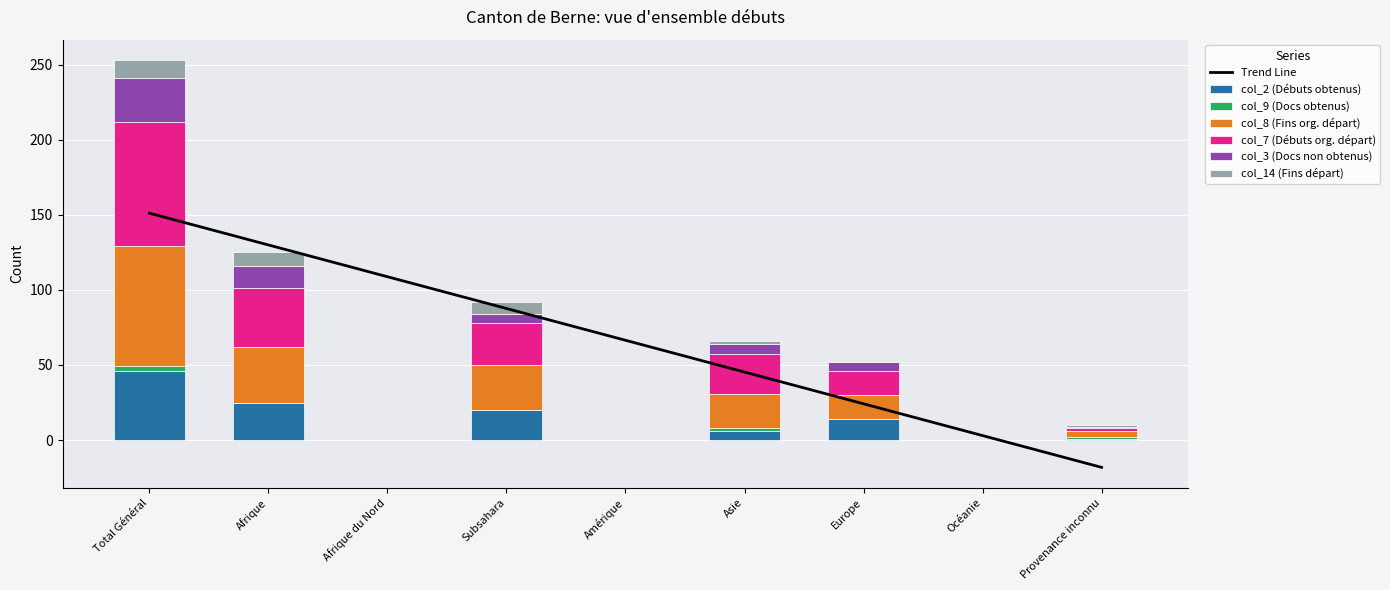

Reading left to right, list all the values displayed in this chart.

col_2: 46	25	0	20	0	6	14	0	1
col_9: 3	0	0	0	0	2	0	0	1
col_8: 80	37	0	30	0	23	16	0	4
col_7: 83	39	0	28	0	26	16	0	2
col_3: 29	15	0	6	0	7	6	0	1
col_14: 12	9	0	8	0	2	0	0	1